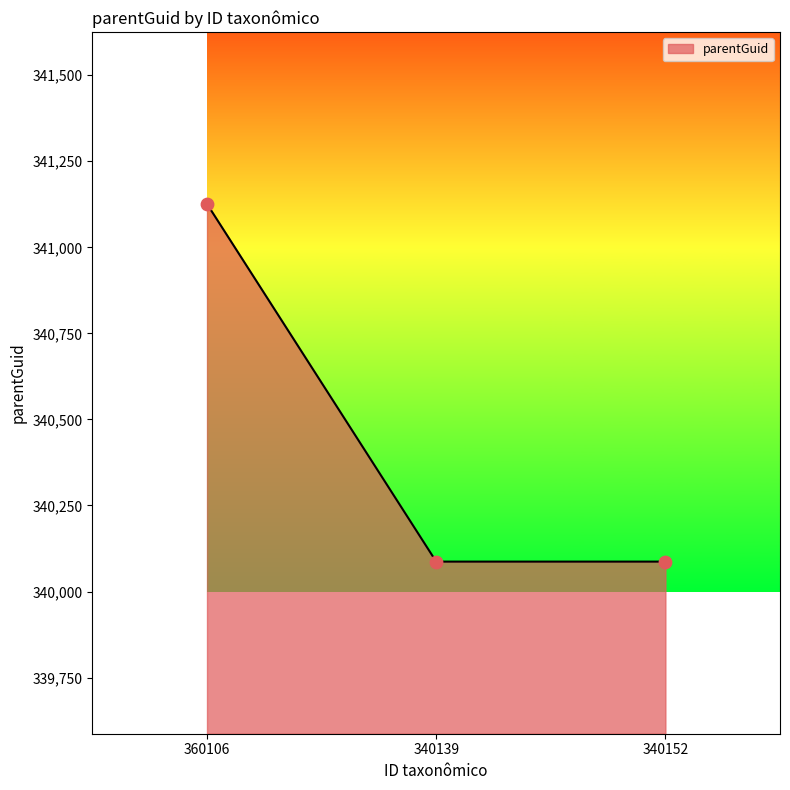

What is the change in value from 360106 to 340152?

-1039